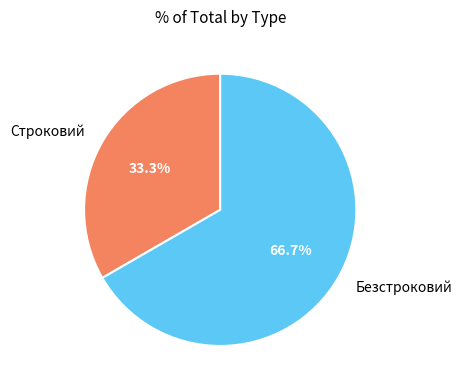

Combined, do Безстроковий and Строковий account for over 50%?

Yes